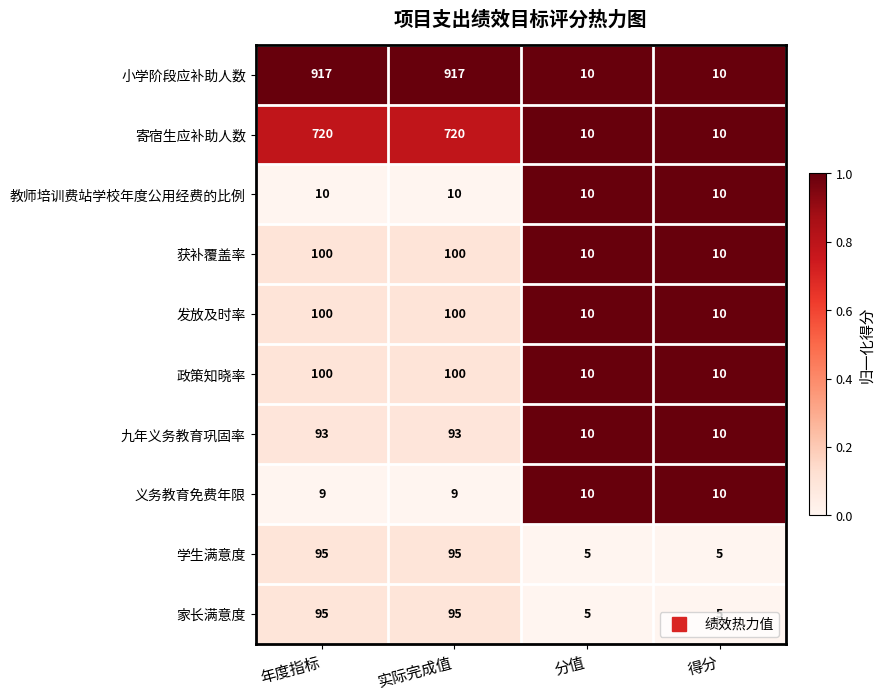

Count the 获补覆盖率 values in the range 10 to 100.

4